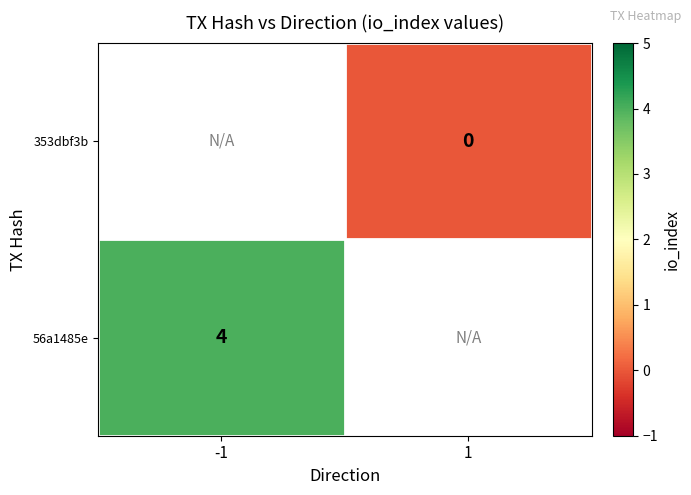

Is it true that 56a1485e equals 7 at -1?

False